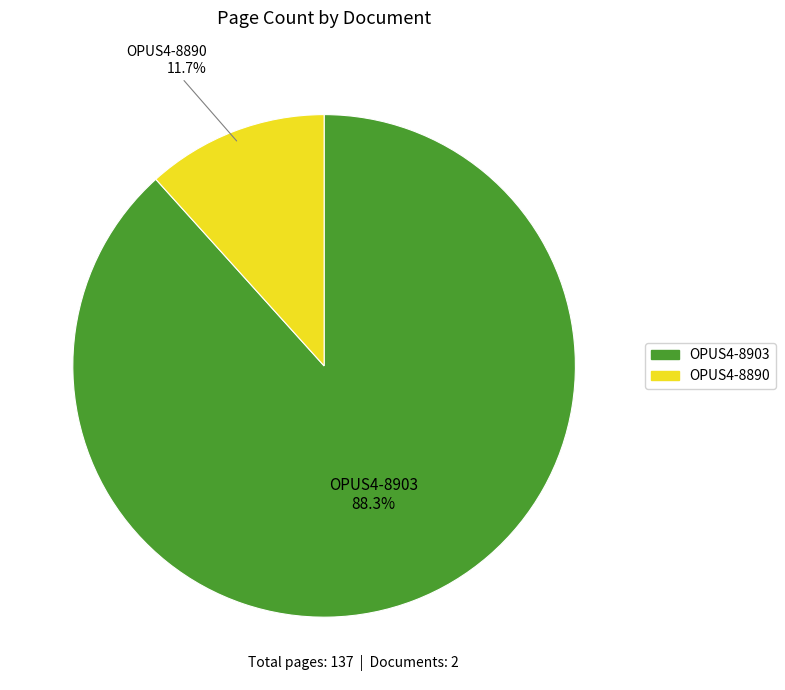

Is OPUS4-8903 the majority of the pie?

Yes